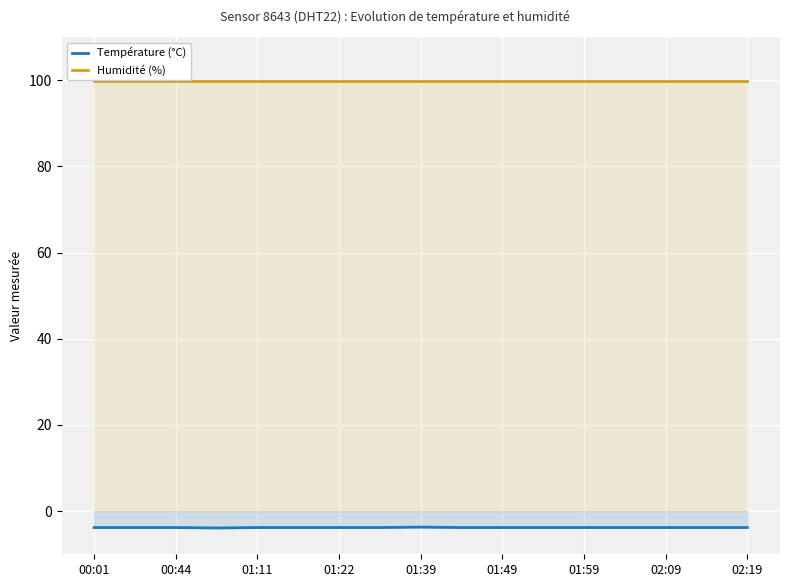

What is the minimum value for Température (°C)?

-3.9